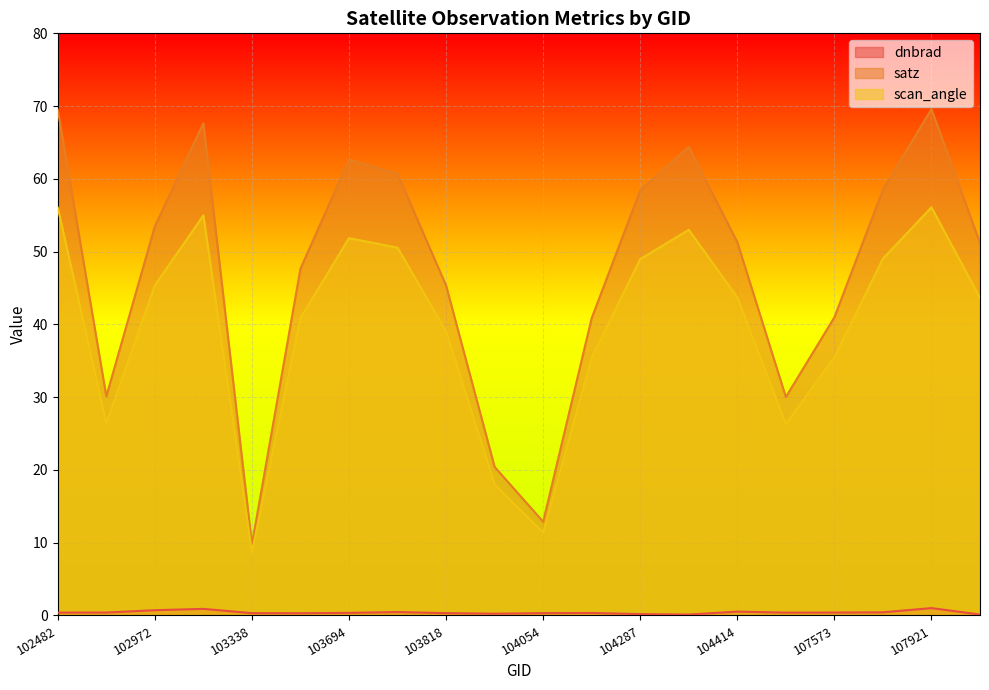

Reading right to left, transcribe all the data shown in this chart.

dnbrad: 107933=0.1	107921=1.0	107744=0.4	107573=0.4	104530=0.4	104414=0.5	104295=0.1	104287=0.2	104170=0.3	104054=0.3	103936=0.2	103818=0.3	103702=0.5	103694=0.4	103574=0.3	103338=0.3	102980=0.9	102972=0.7	539=0.4	102482=0.4
satz: 107933=51.2	107921=69.6	107744=58.5	107573=41.0	104530=30.0	104414=51.3	104295=64.4	104287=58.4	104170=40.9	104054=12.9	103936=20.4	103818=45.3	103702=60.7	103694=62.6	103574=47.7	103338=9.8	102980=67.6	102972=53.5	539=30.1	102482=69.5
scan_angle: 107933=43.6	107921=56.1	107744=49.0	107573=35.5	104530=26.3	104414=43.7	104295=53.0	104287=49.0	104170=35.4	104054=11.4	103936=18.0	103818=39.0	103702=50.5	103694=51.9	103574=40.9	103338=8.7	102980=55.0	102972=45.4	539=26.4	102482=56.0